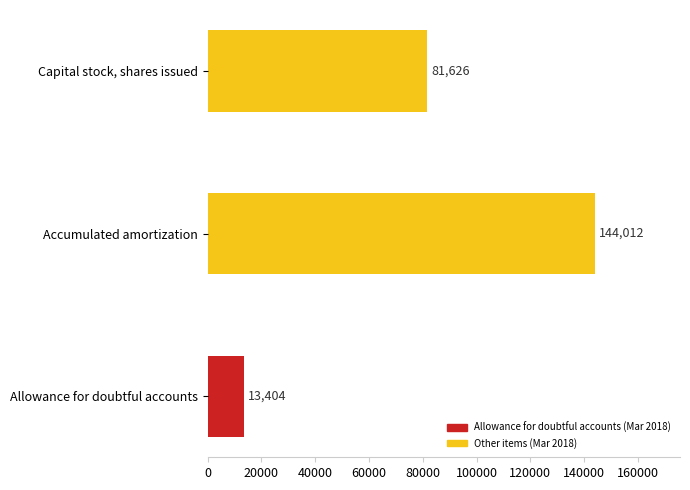

How many series are shown in this chart?

1